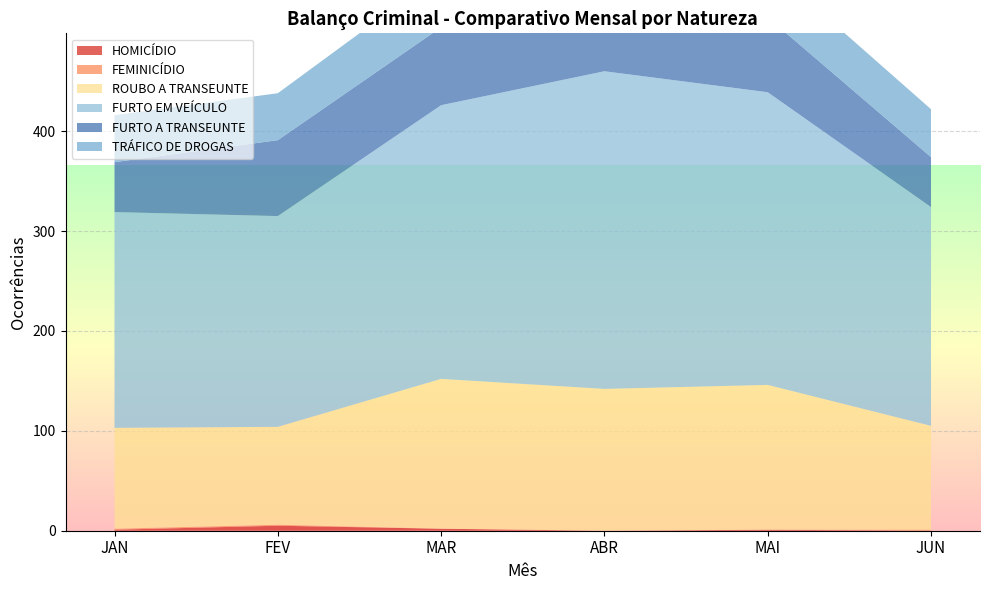

Reading right to left, list all the values displayed in this chart.

HOMICÍDIO: 0	1	0	2	5	1
FEMINICÍDIO: 1	0	0	0	1	1
ROUBO A TRANSEUNTE: 104	145	142	150	98	101
FURTO EM VEÍCULO: 219	293	318	274	211	216
FURTO A TRANSEUNTE: 50	75	92	78	76	50
TRÁFICO DE DROGAS: 48	52	34	54	47	47